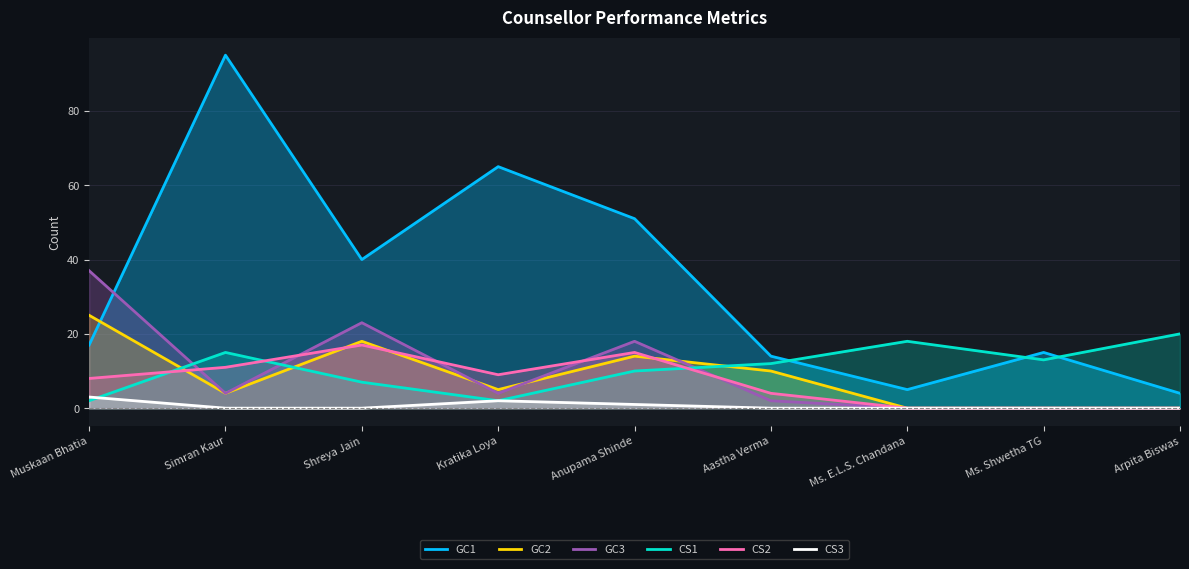

Which category has the lowest value in the GC3 series?

Ms. E.L.S. Chandana